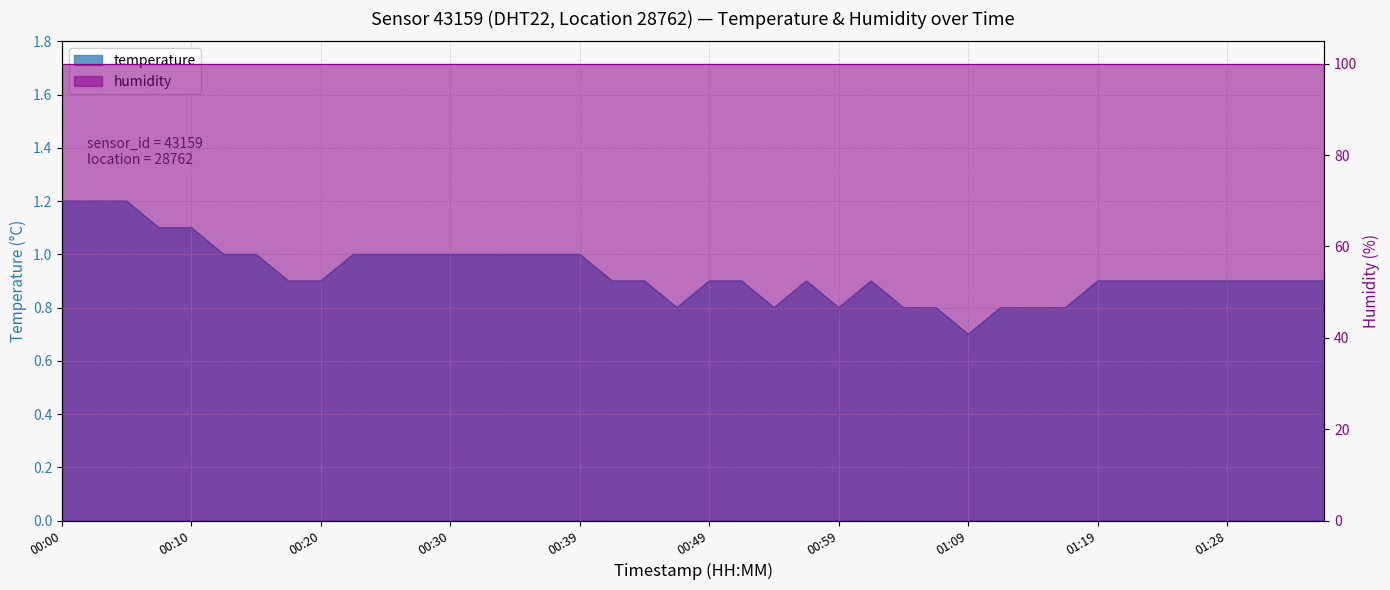

What is the sum of all values?

37.3